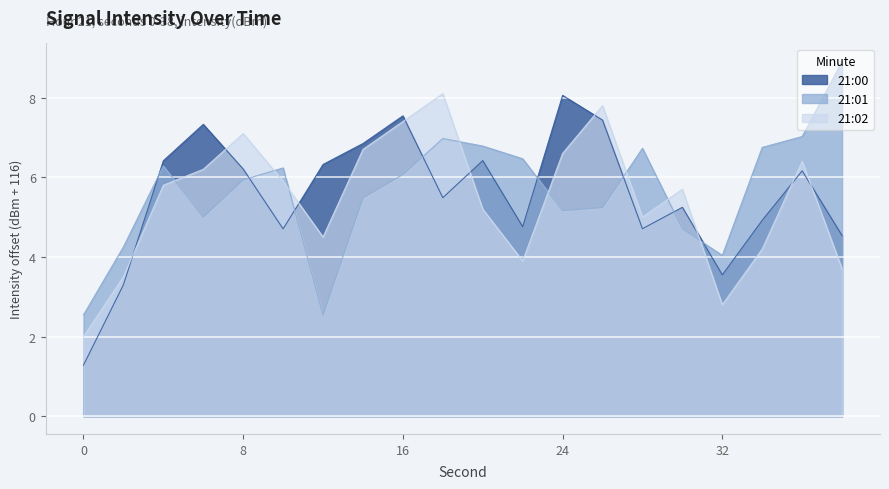

Where do 21:01 and 21:00 first cross each other?

2 and 4